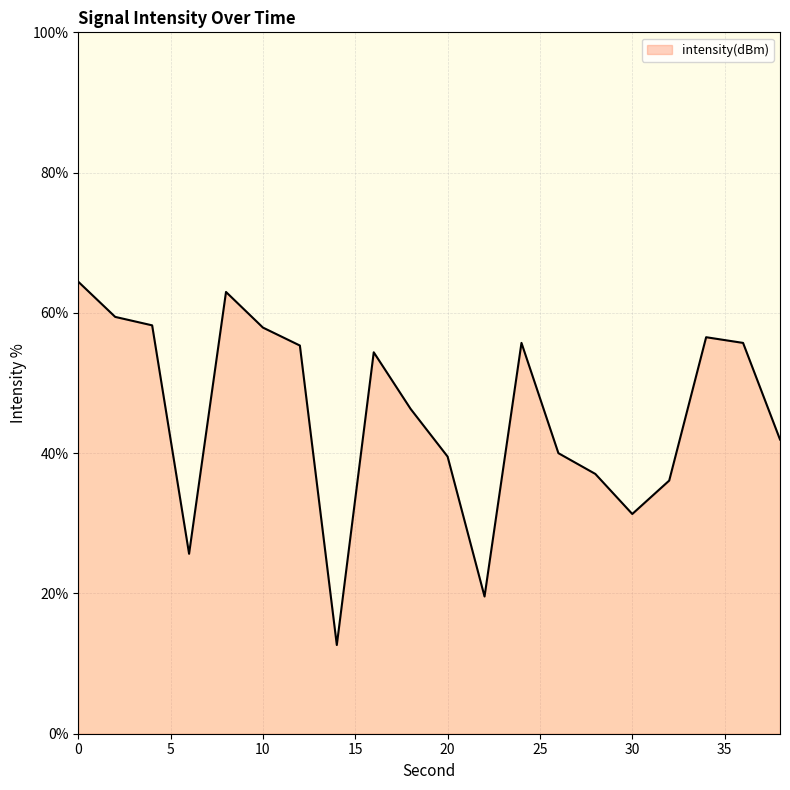

What is the minimum value shown in the chart?

12.6